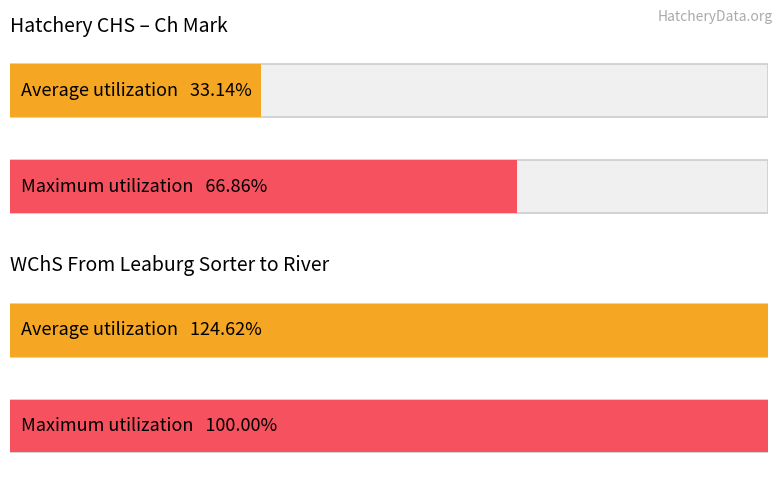

Does the chart contain stacked bars?

No